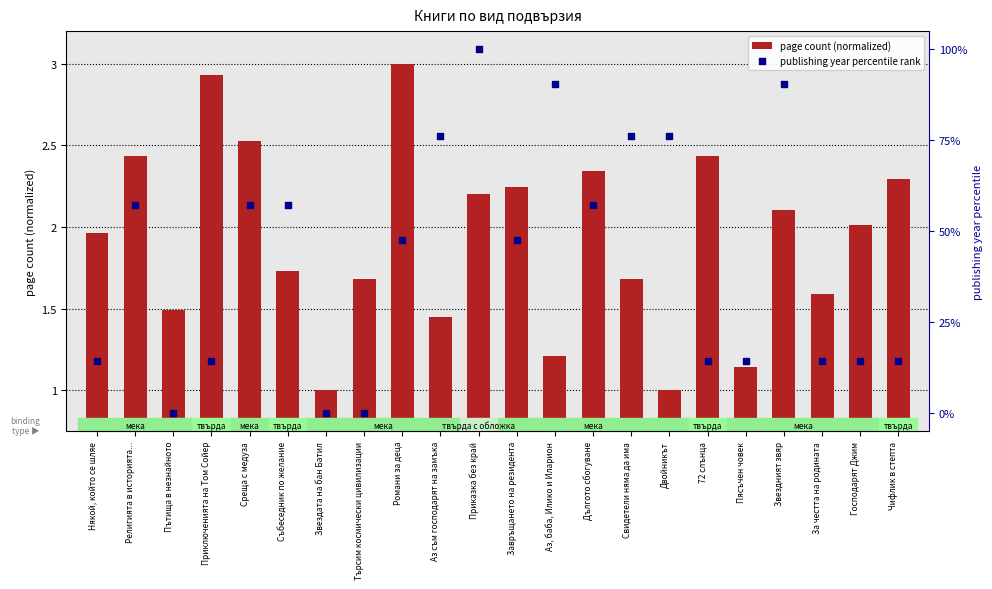

Which series has the largest Y range (max minus min)?

publishing year percentile rank